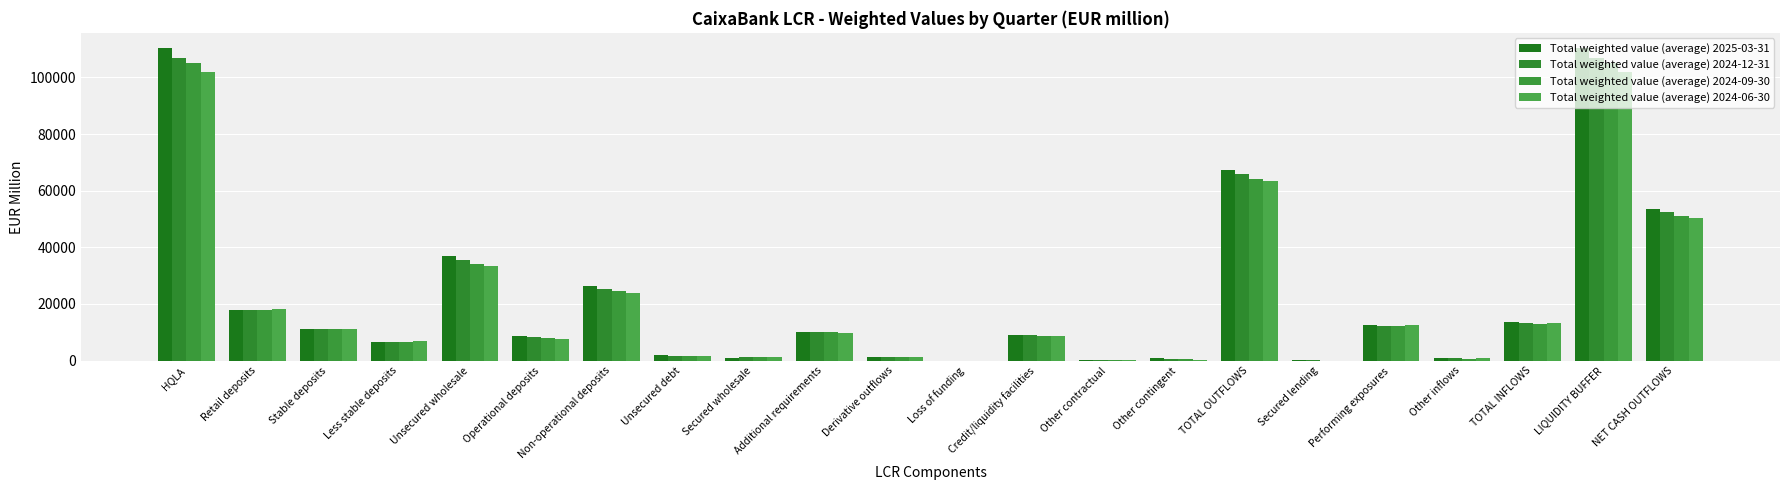

How many data points does each series have?

22